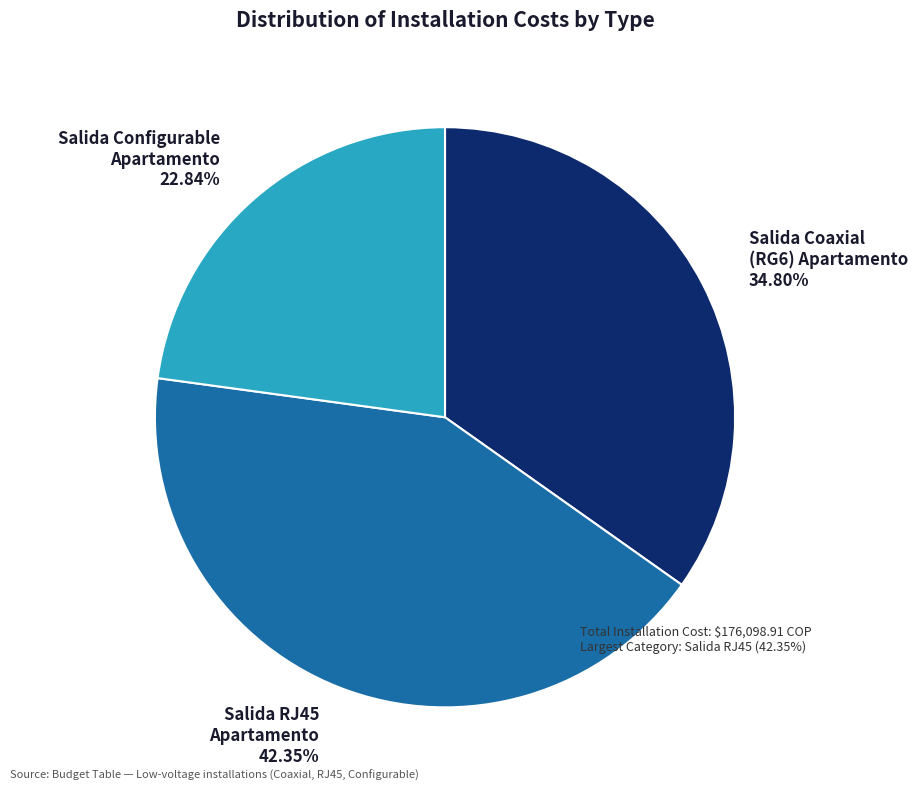

Does any single category account for the majority?

No